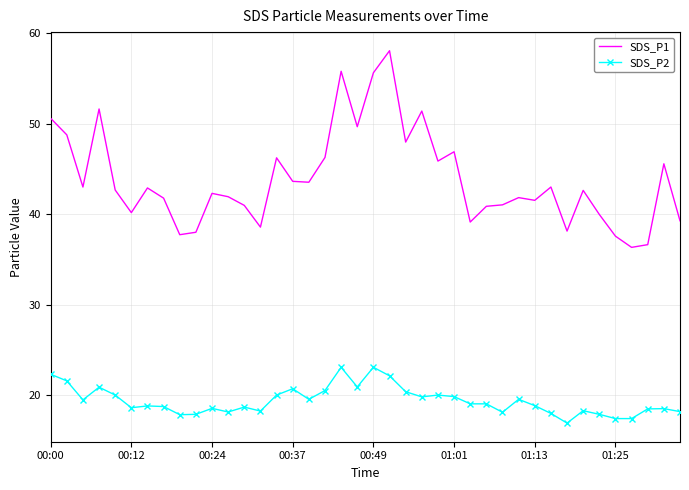

True or false: SDS_P2 and SDS_P1 cross at least once.

False